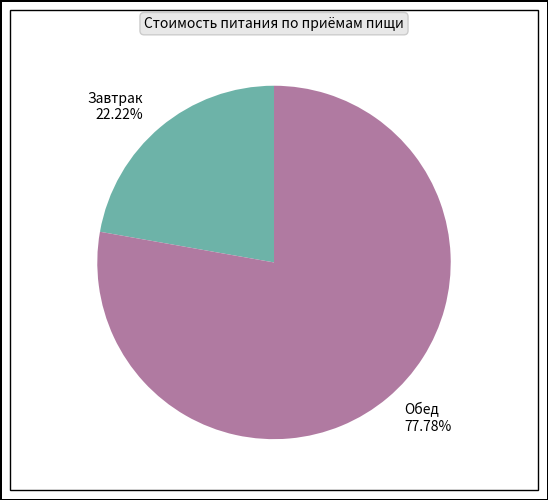

Is it true that Завтрак is 9% of the pie?

False